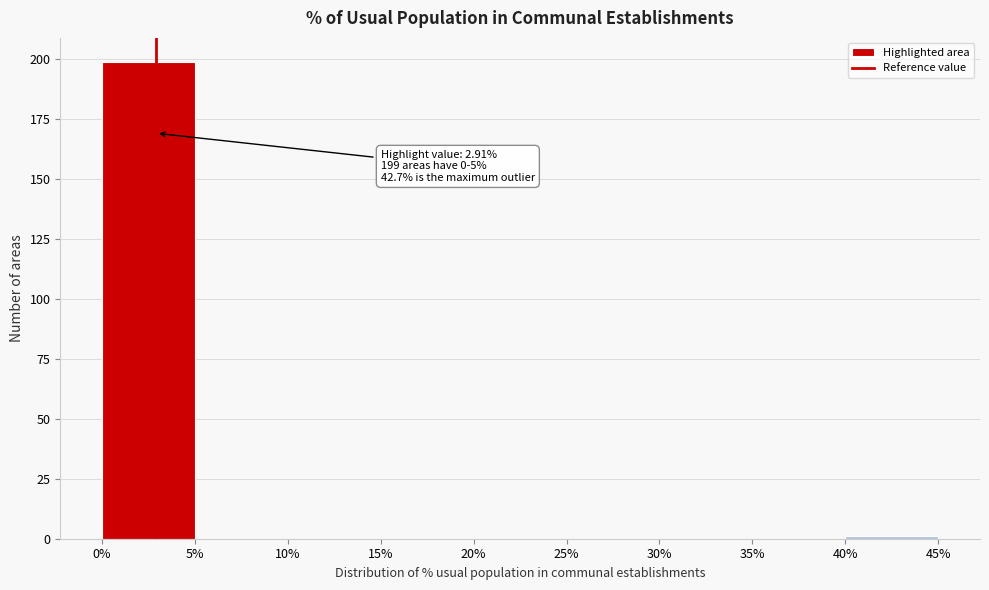

Over which range of the x-axis is the bar tallest?

0% to 5%